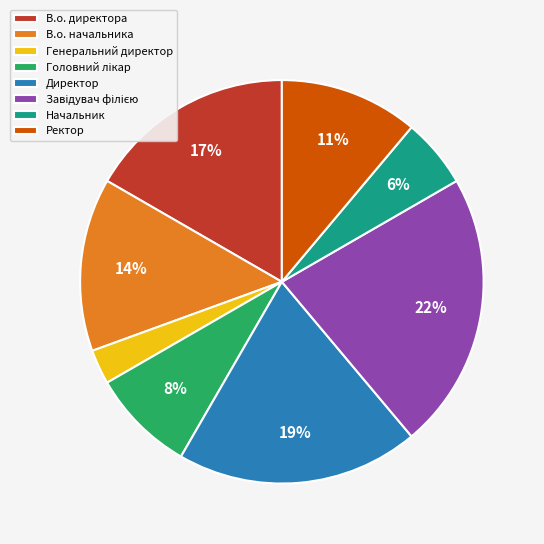

What percentage is the В.о. начальника slice, to the nearest percent?

14%